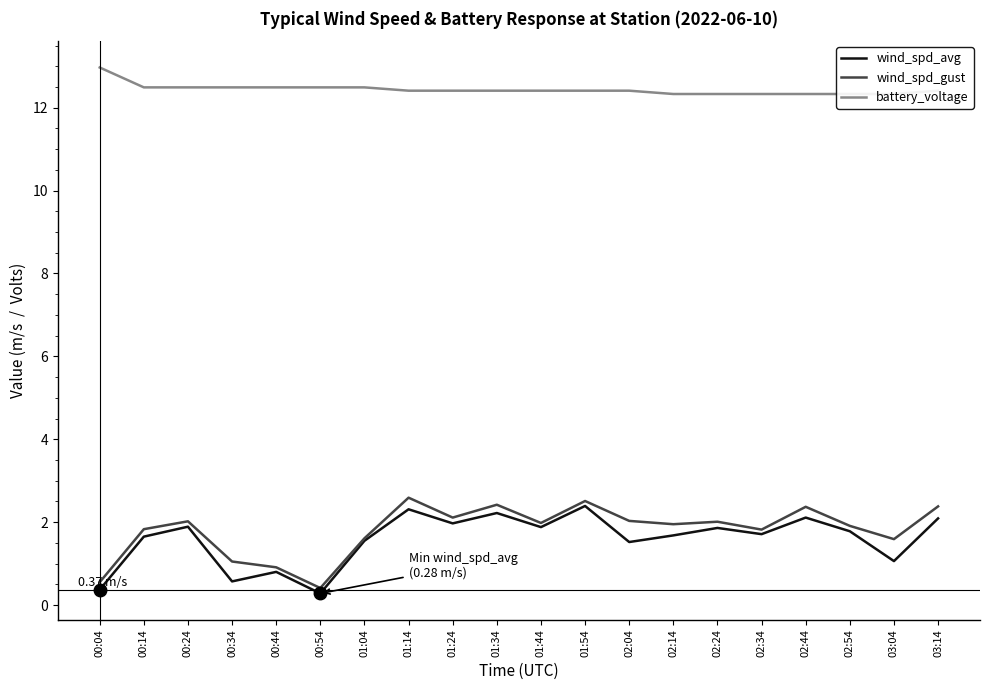

At how many categories does at least one series exceed 1?

20